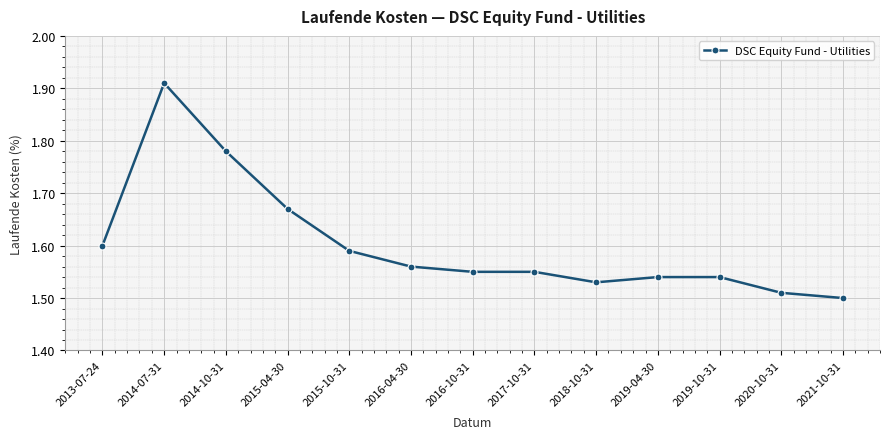

What position from the left is 2019-04-30?

10